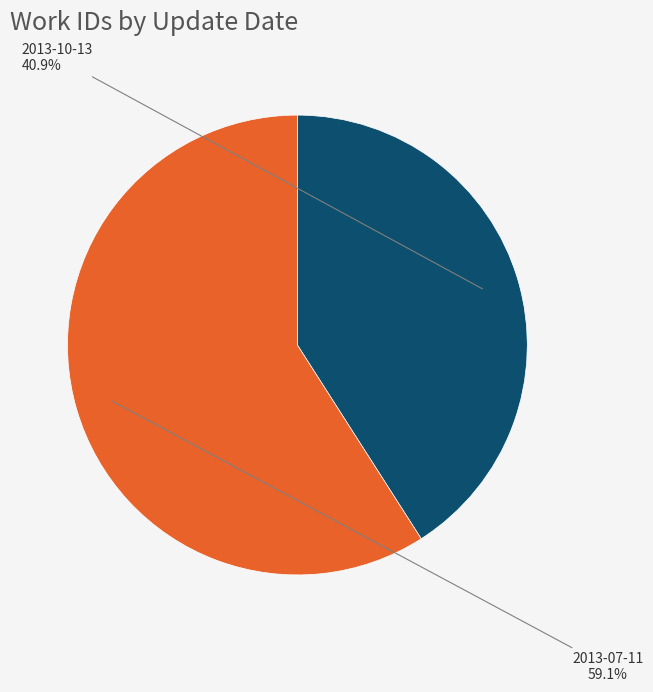

Count the number of slices in the pie.

2